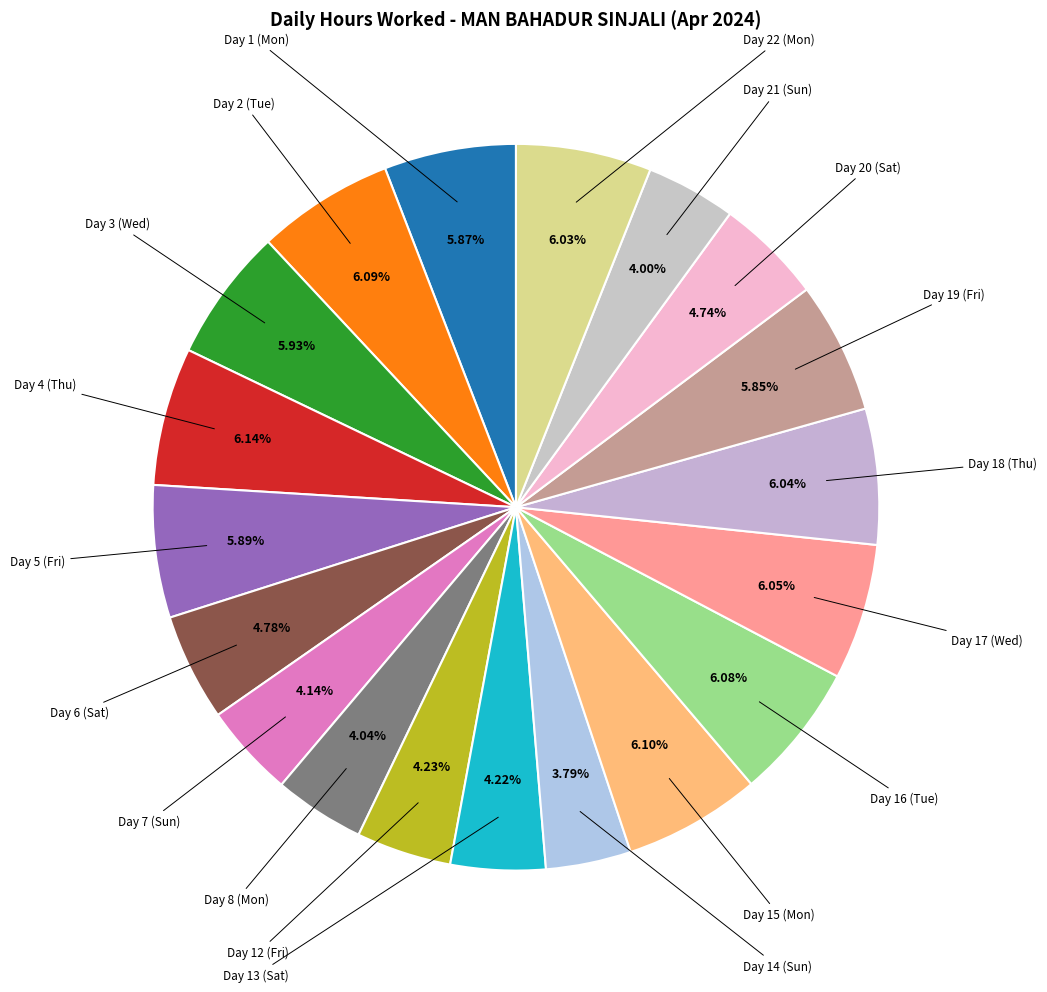

How many slices are in this pie chart?

19